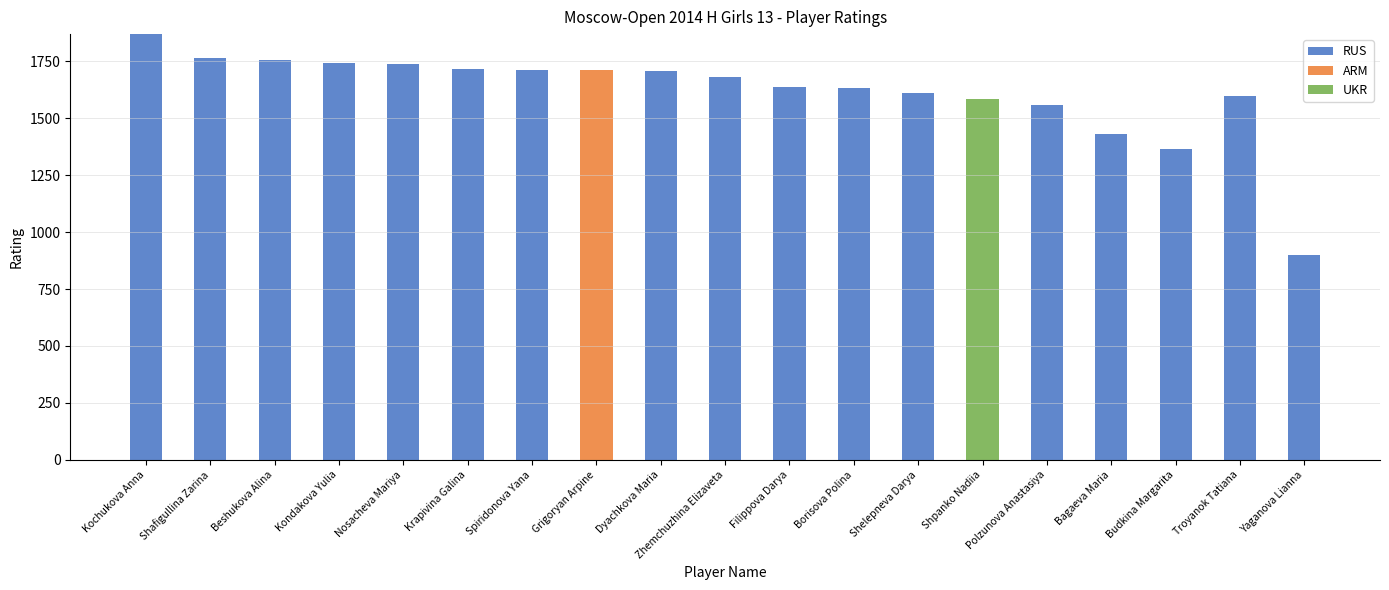

Count the number of categories in the chart.

19